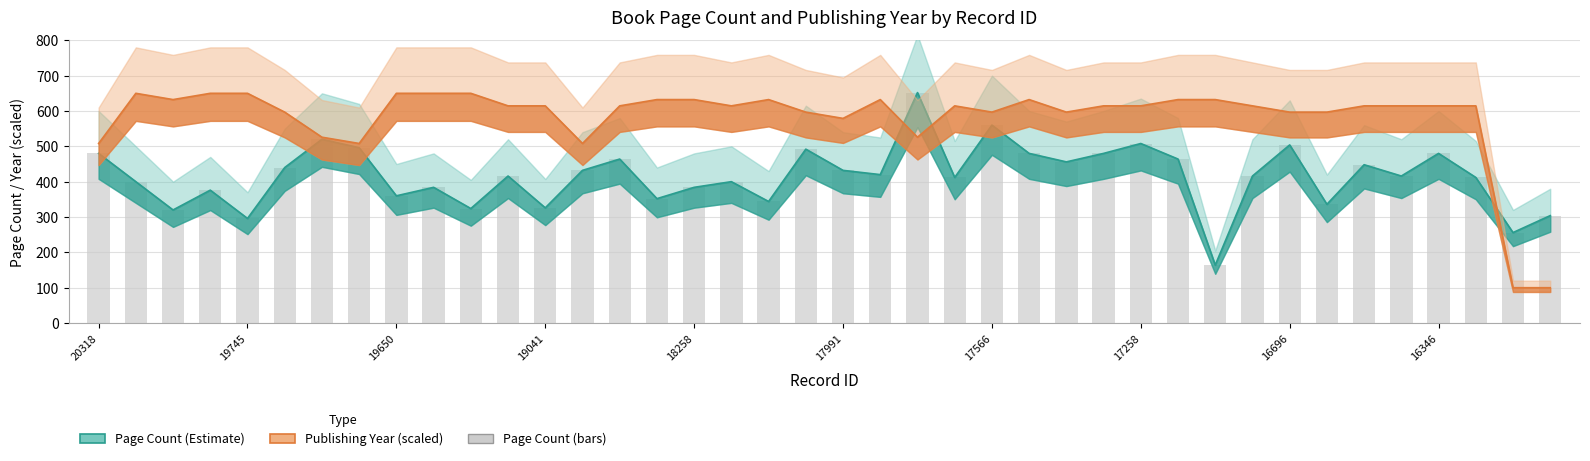

Which series has the widest spread of values?

publishingYear